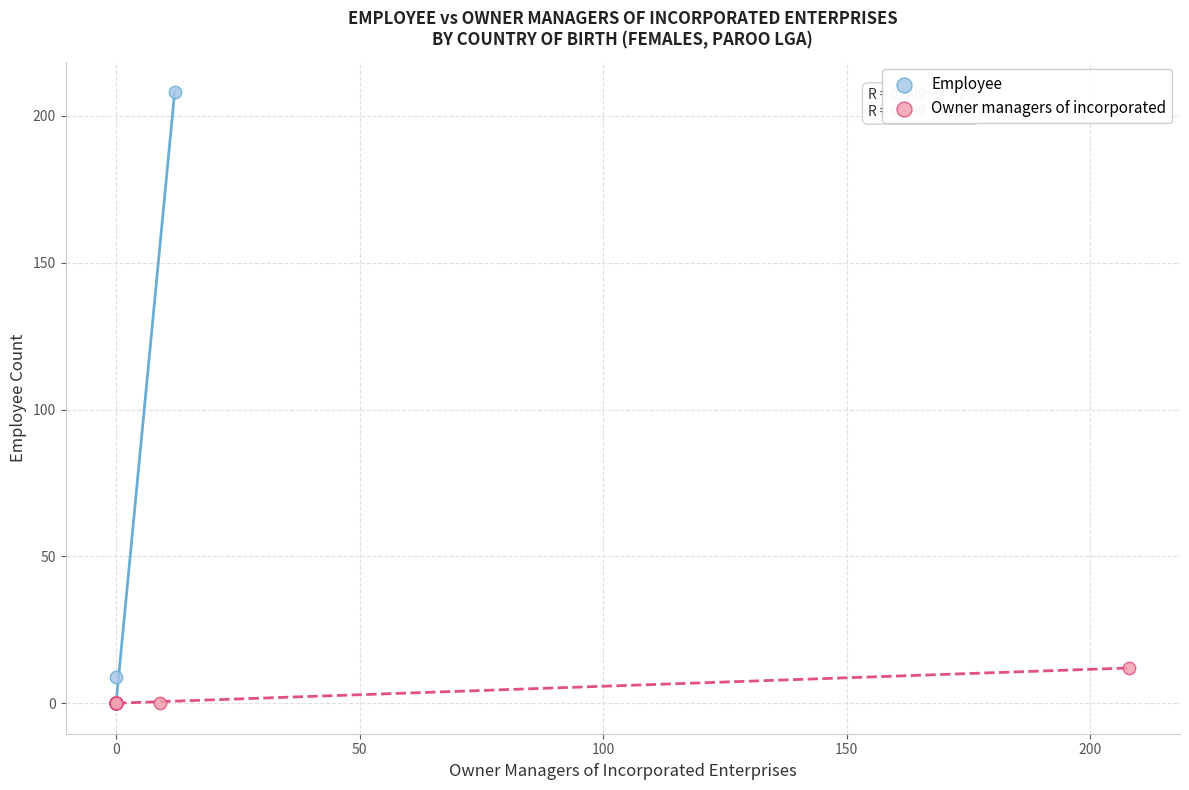

Which series has the widest spread of Y values?

Employee